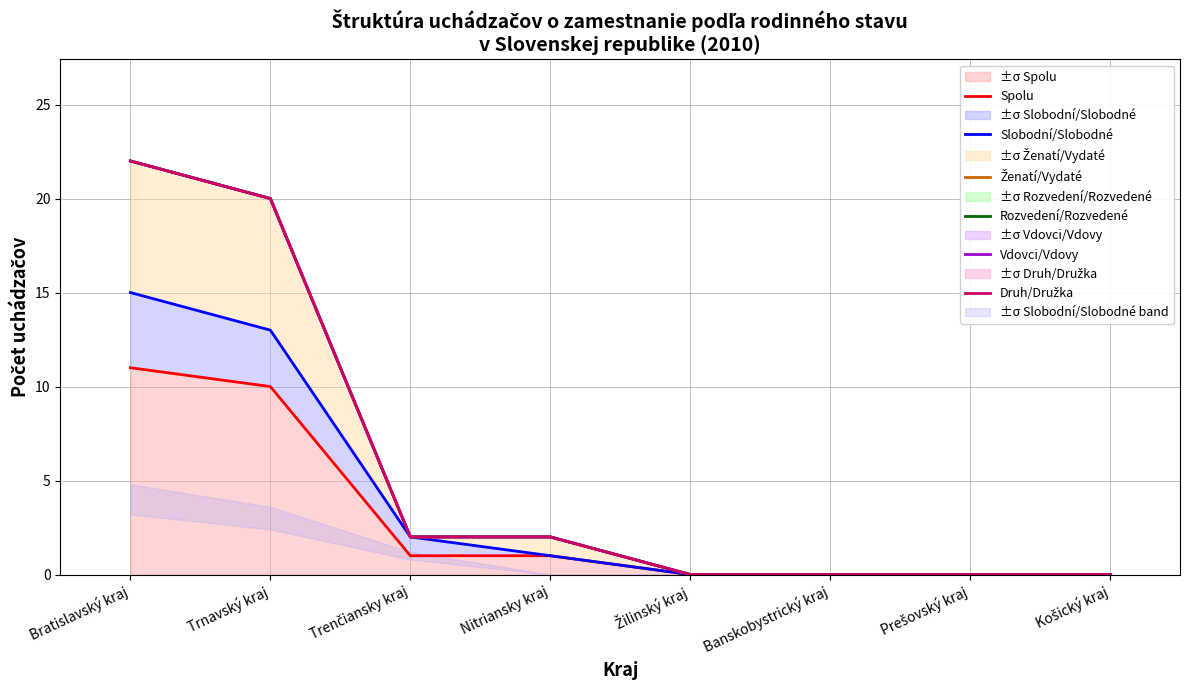

At which category is the sum across all series the highest?

Bratislavský kraj